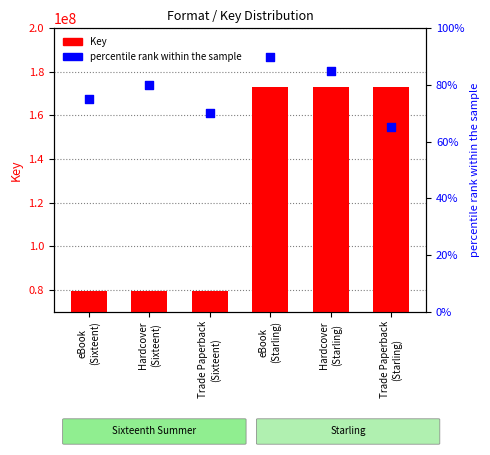

What is the total value across all series at Hardcover
(Sixteent)?

79222953